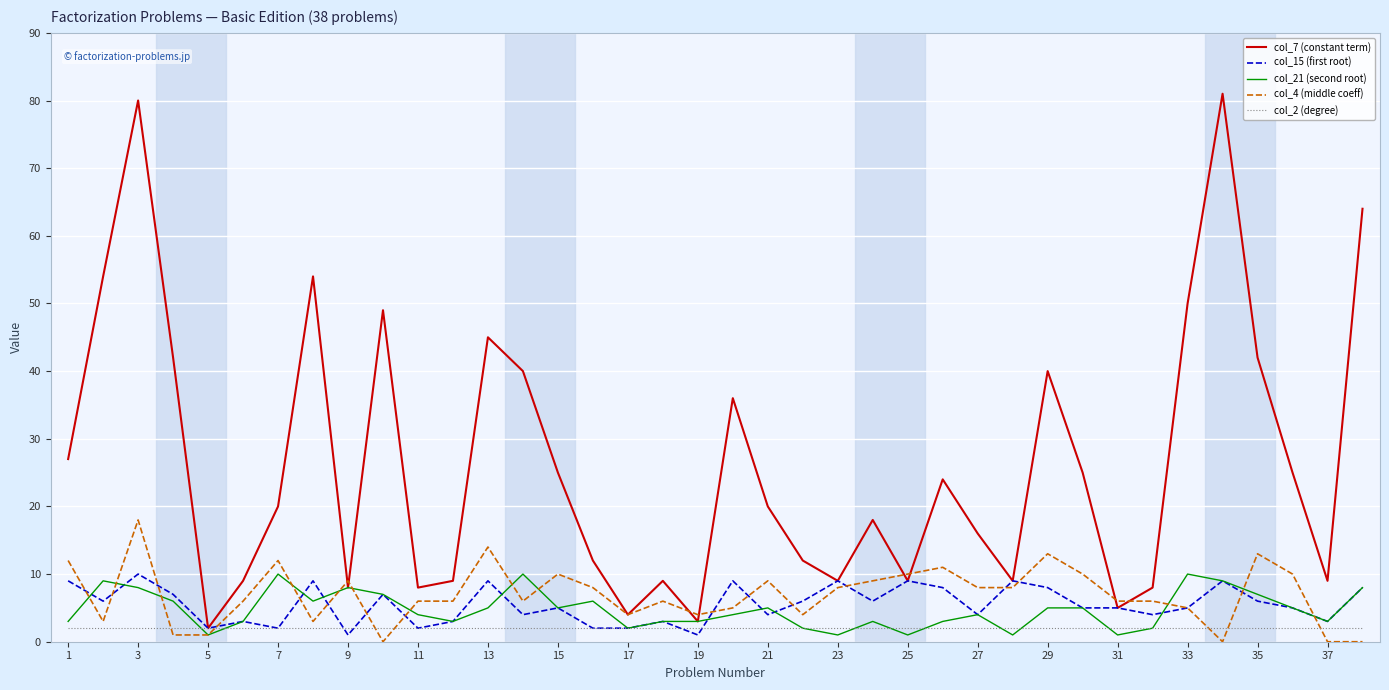

Which series has the largest range (max minus min)?

col_7 (constant term)